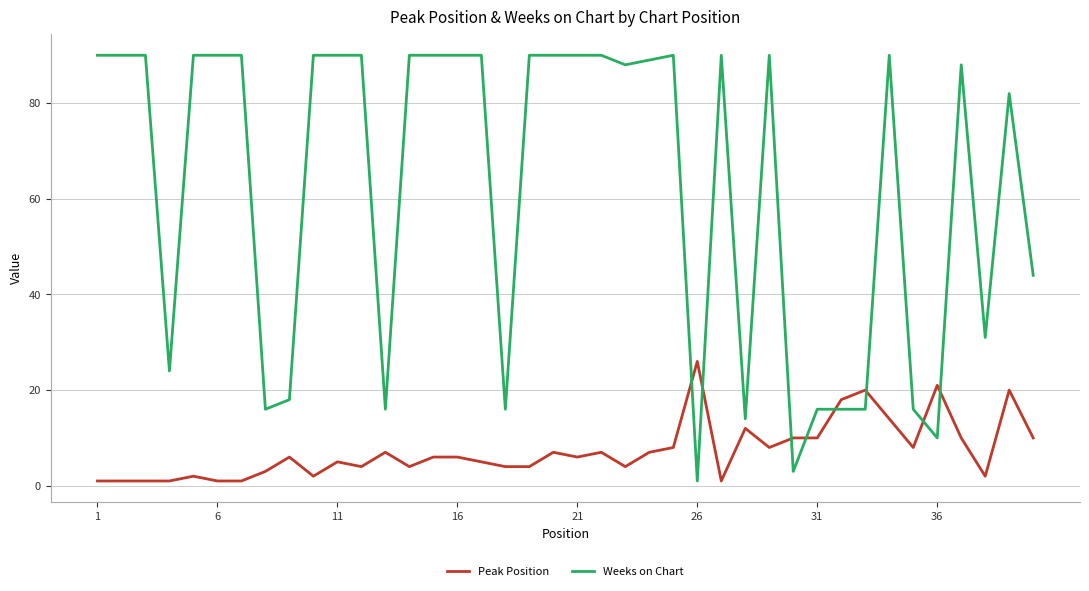

Which series has the largest total across all categories?

Weeks on Chart